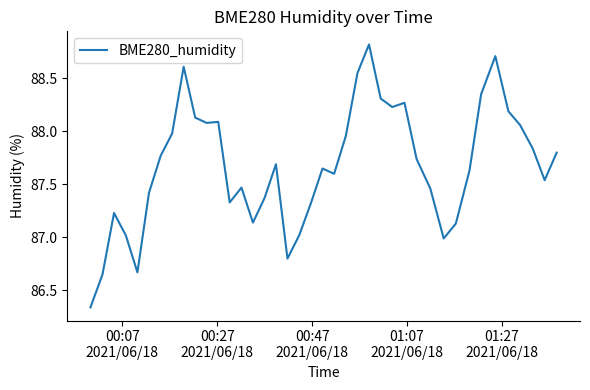

How many lines are shown in the chart?

1